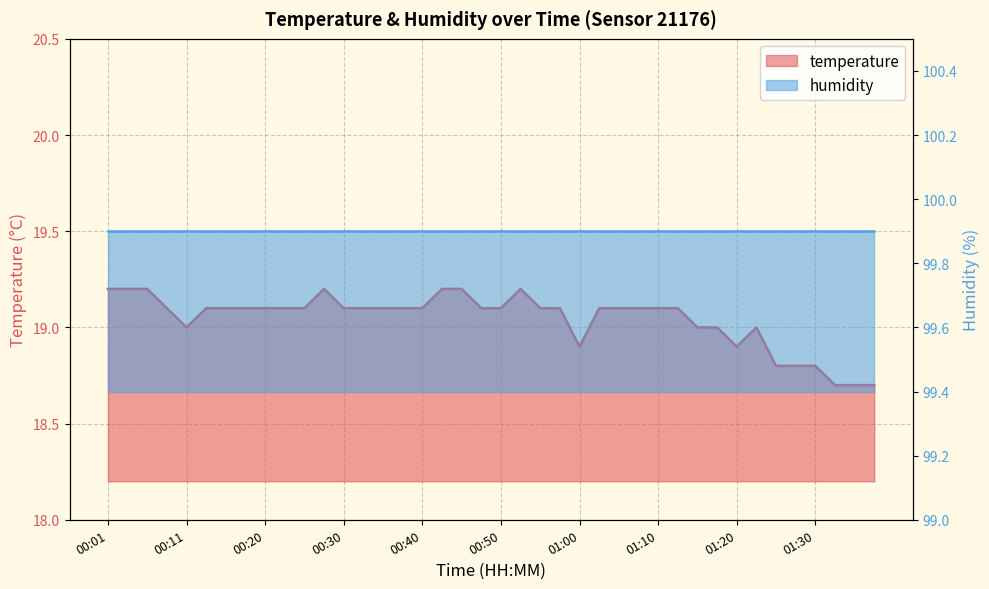

Approximately how many times larger is the value at 00:23 compared to 01:27?

1.0